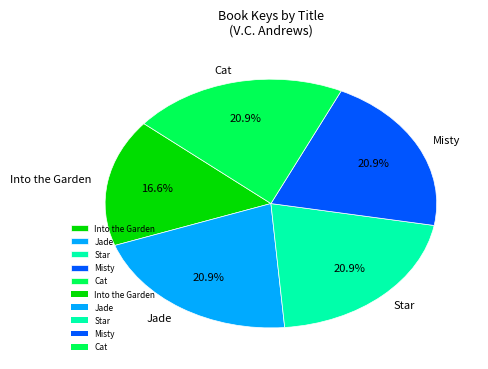

The Star slice represents 21% of the pie. True or false?

True